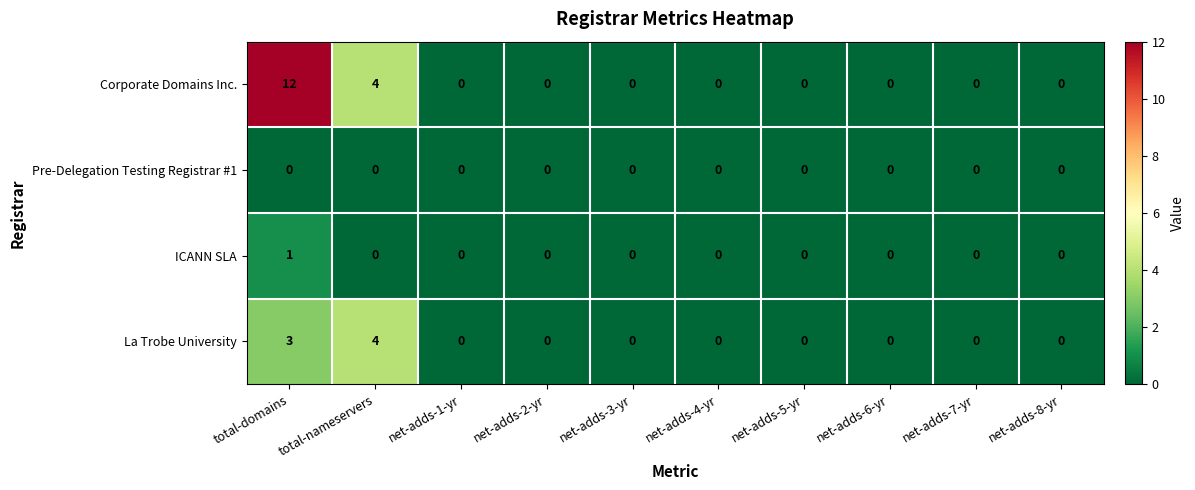

What is the difference between the La Trobe University values at net-adds-7-yr and total-domains?

3